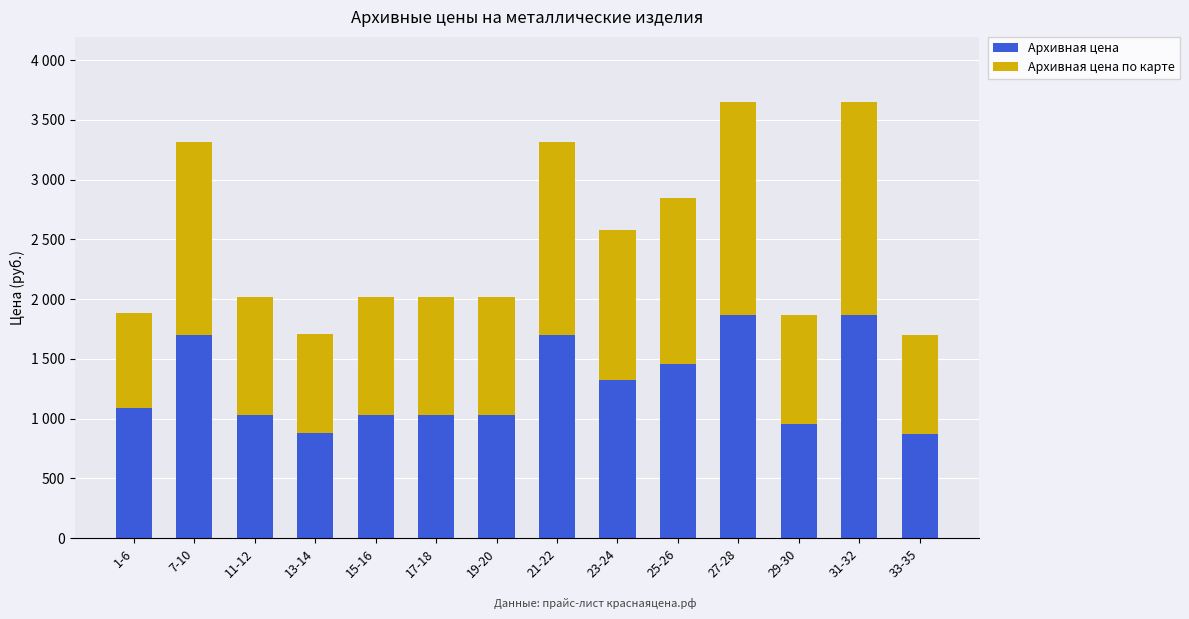

What are all the series names shown in the legend?

Архивная цена, Архивная цена по карте